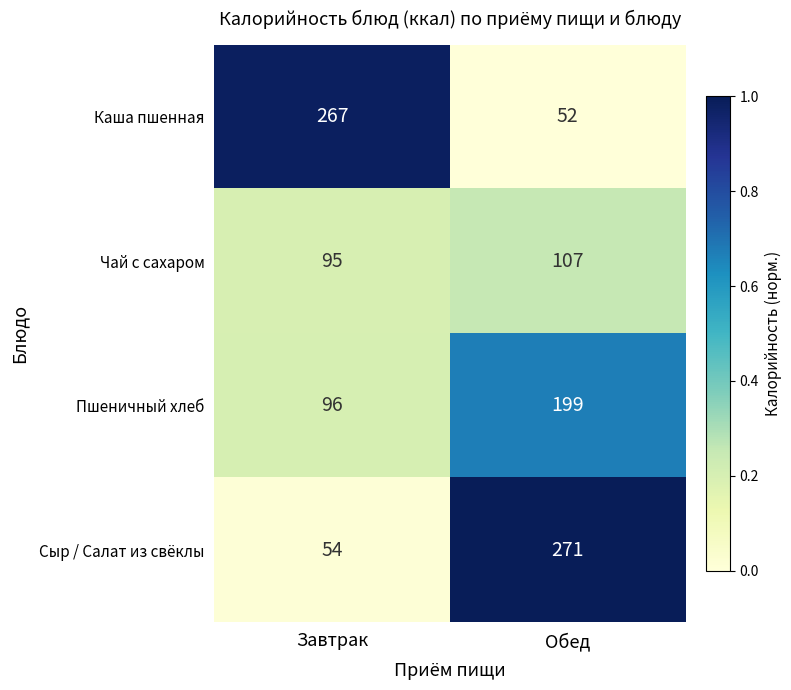

Where is Пшеничный хлеб nearest to the value 147?

Завтрак